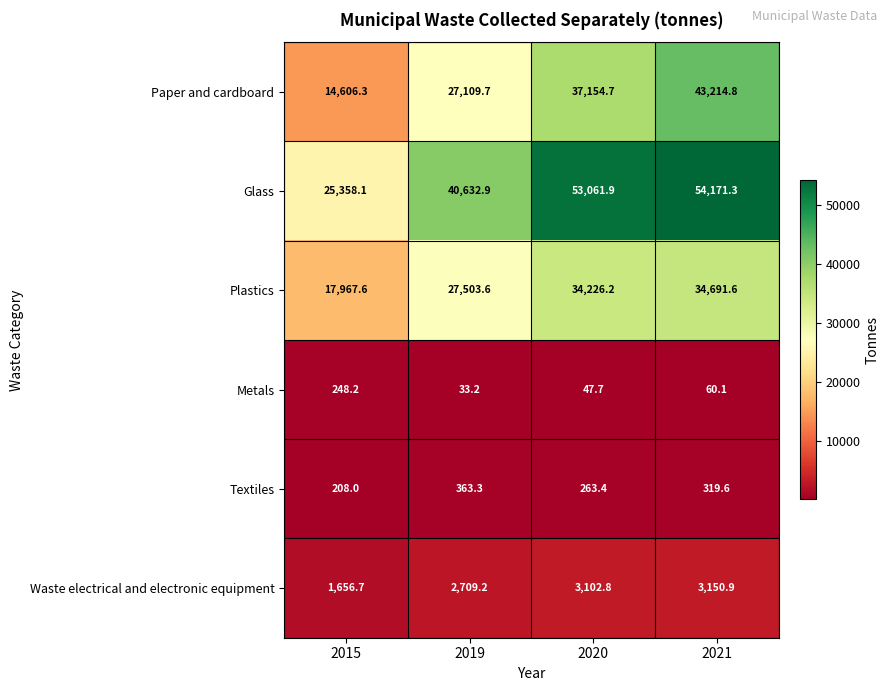

What is the sum of the Paper and cardboard values at 2015 and 2020?

51761.0